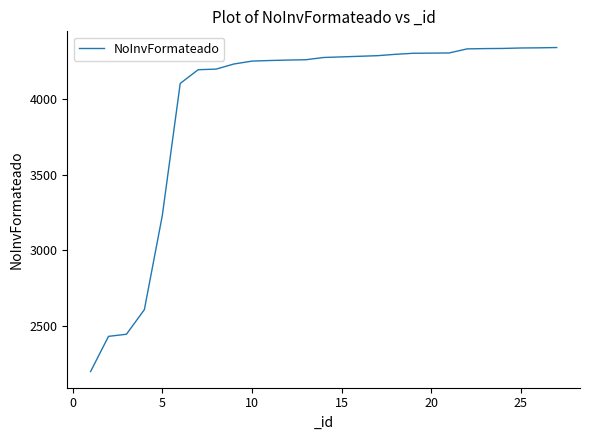

What is the difference between the maximum and minimum values?

2147